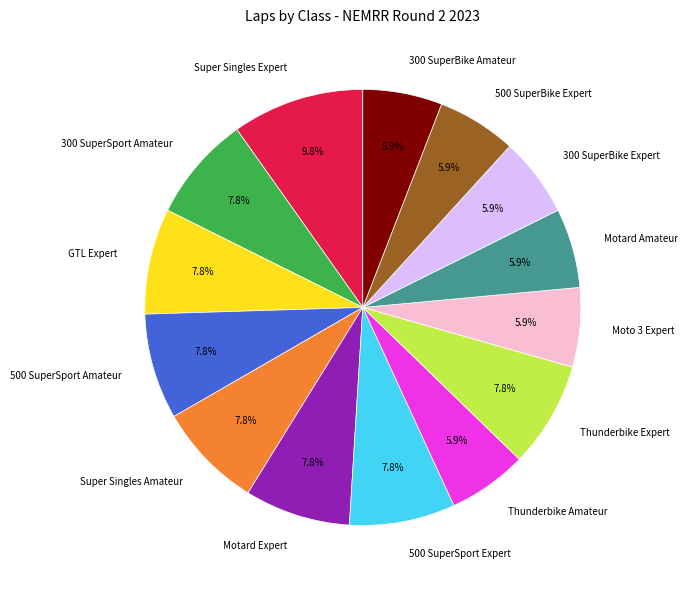

To the nearest percent, what portion does Super Singles Amateur represent?

8%